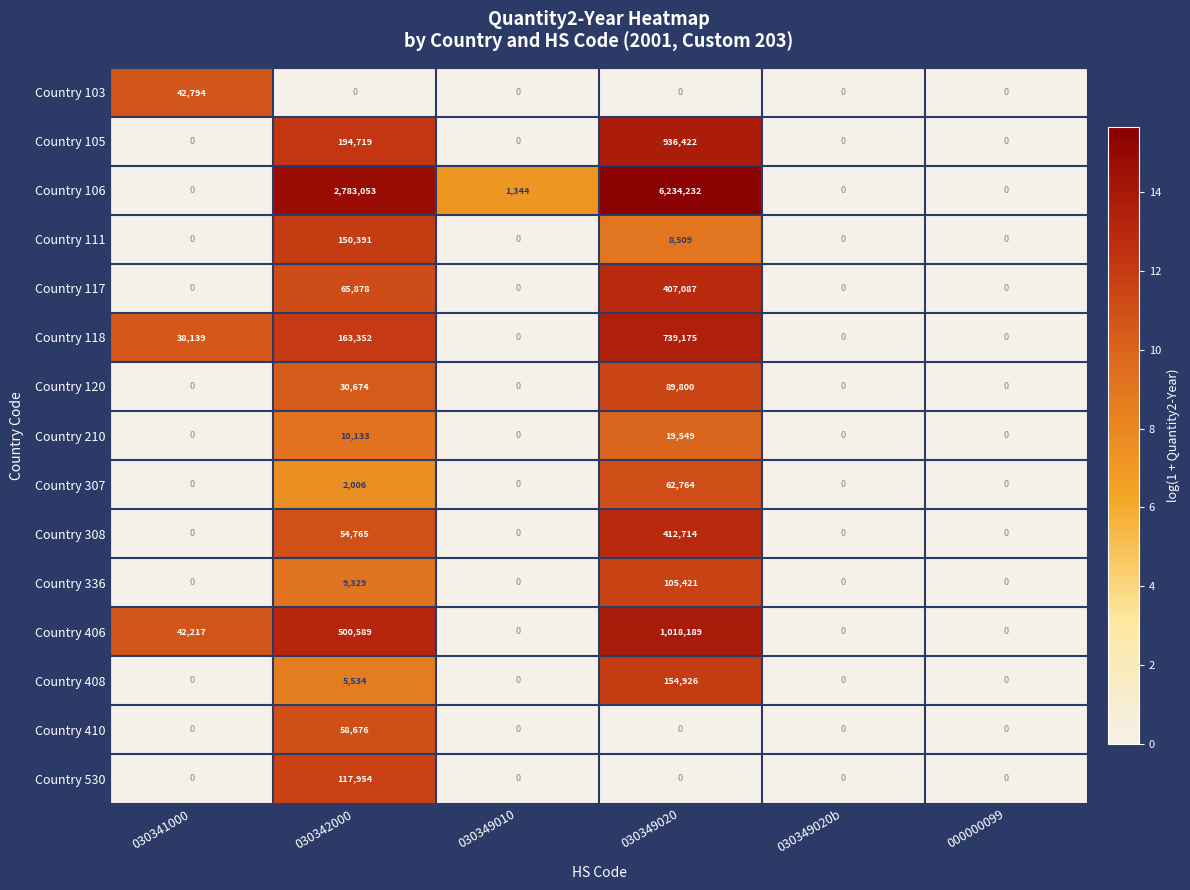

List the series in order of their peak value, lowest first.

Country 210, Country 103, Country 410, Country 307, Country 120, Country 336, Country 530, Country 111, Country 408, Country 117, Country 308, Country 118, Country 105, Country 406, Country 106